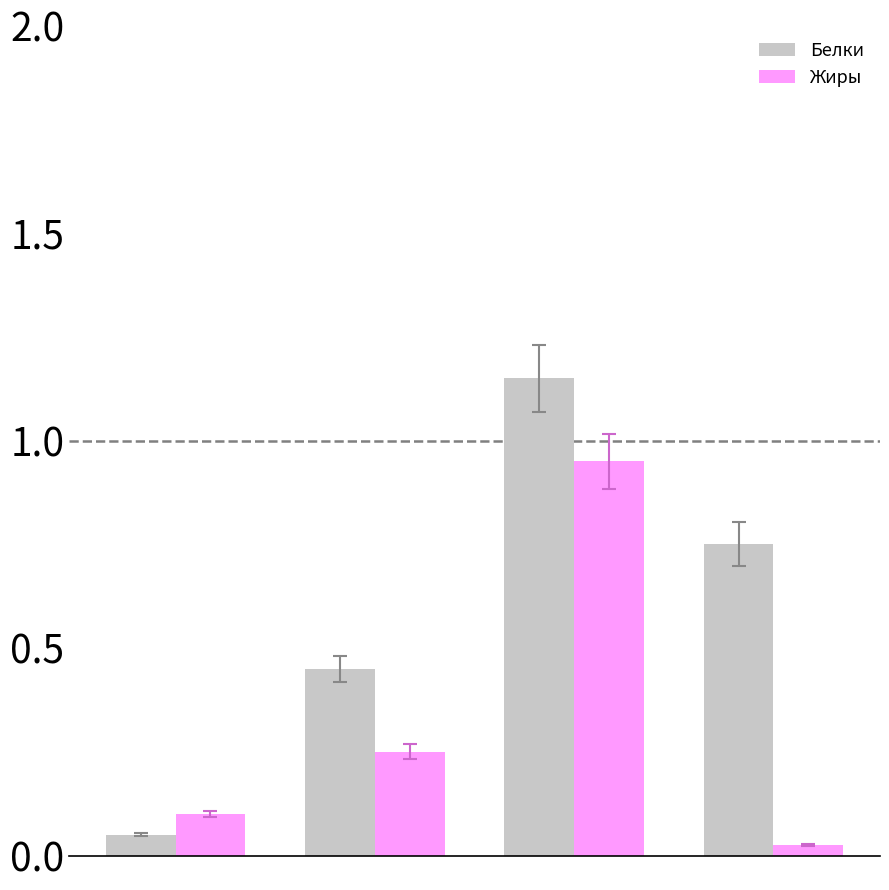

Rank the series by their average value, from lowest to highest.

Жиры, Белки